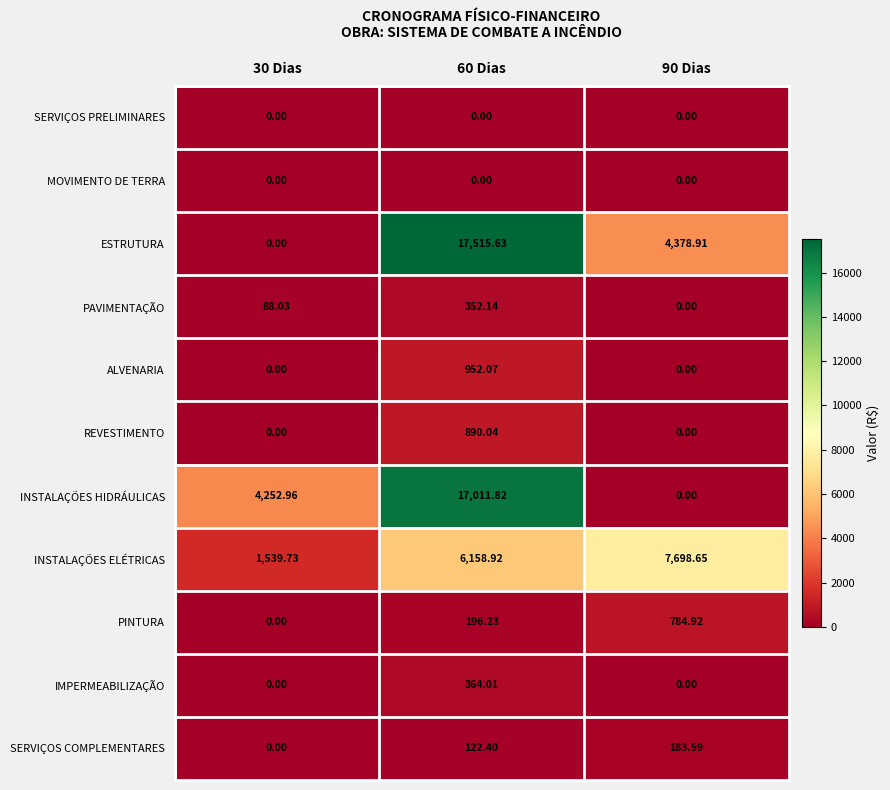

What is the greatest value displayed?

17515.6